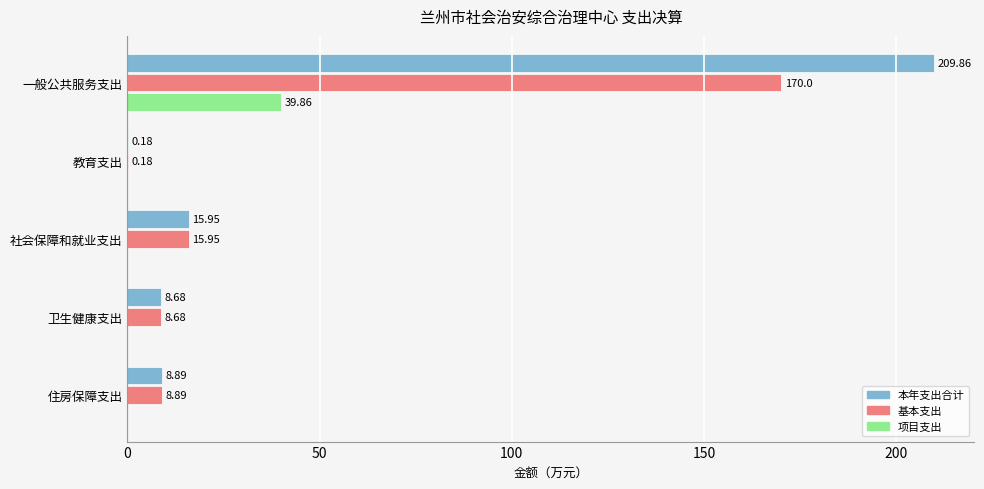

What is the sum of all 基本支出 values?

203.7